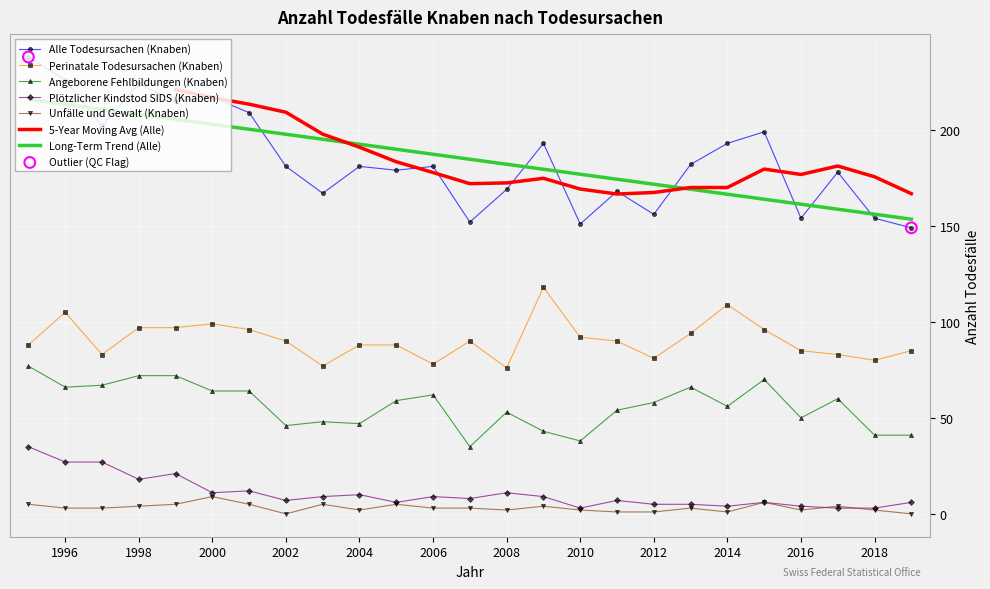

At which category is the sum across all series the highest?

1995